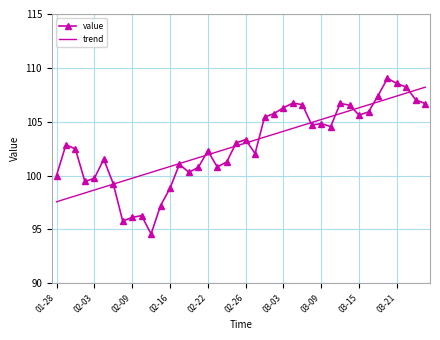

Which series has the widest spread of values?

value